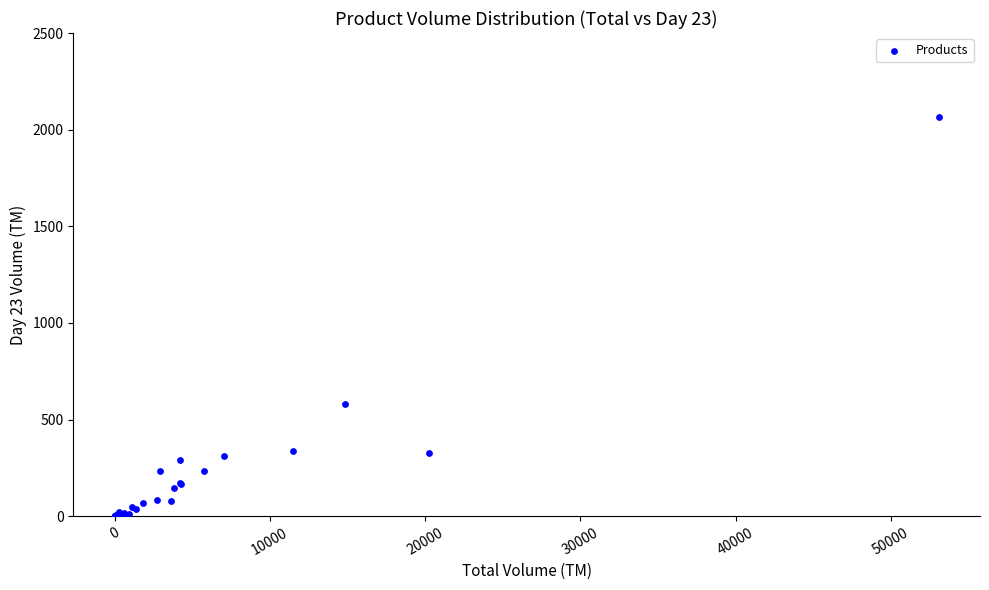

What Y value in the scatter plot is closest to 1032?

579